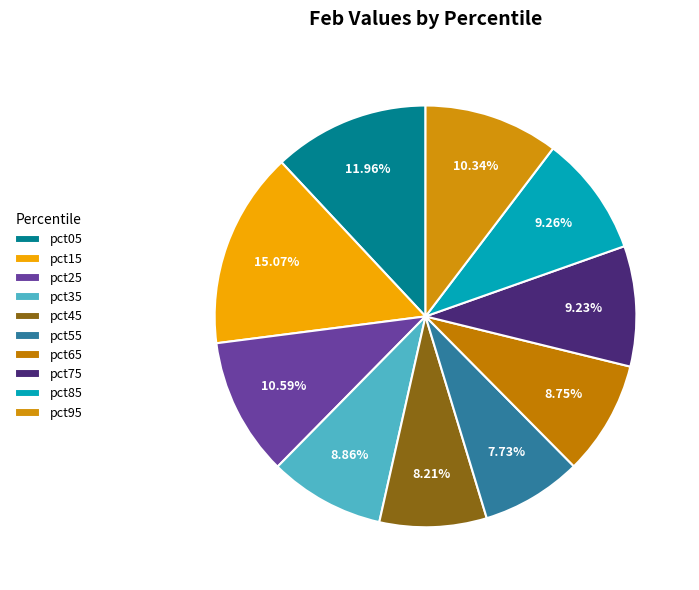

How many slices are in this pie chart?

10